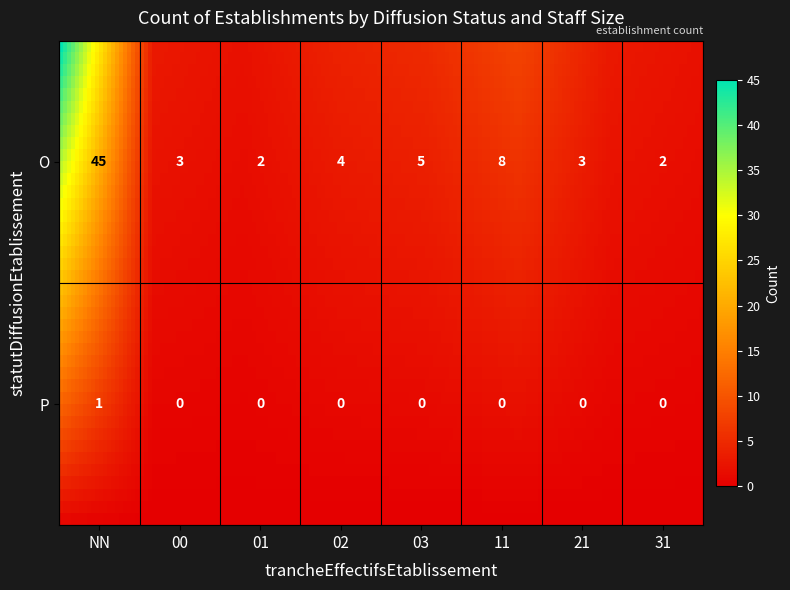

Which label corresponds to the largest value in the chart?

O_NN